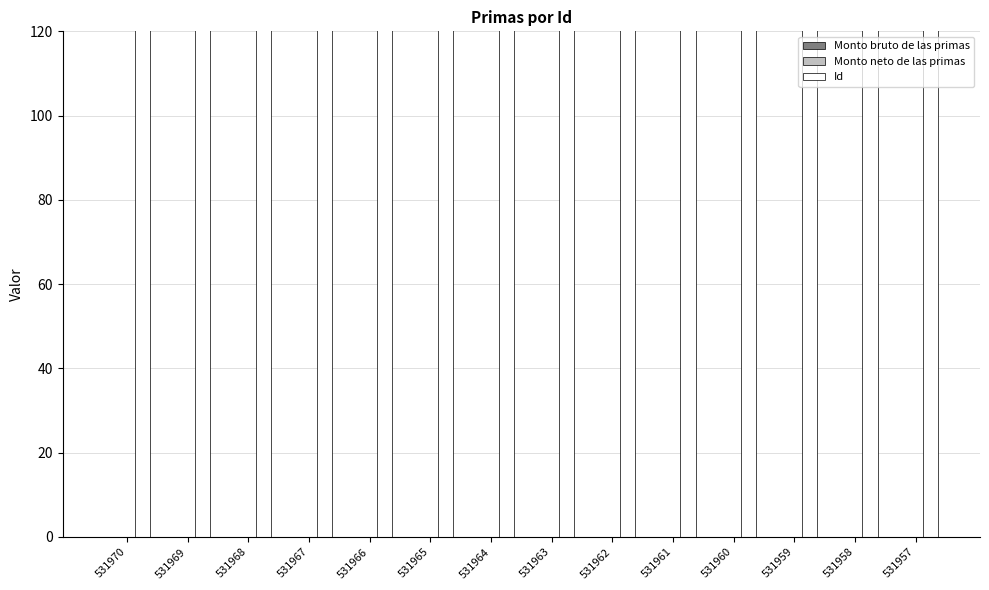

What is the approximate value of Id at 531959, to the nearest 5?

531960